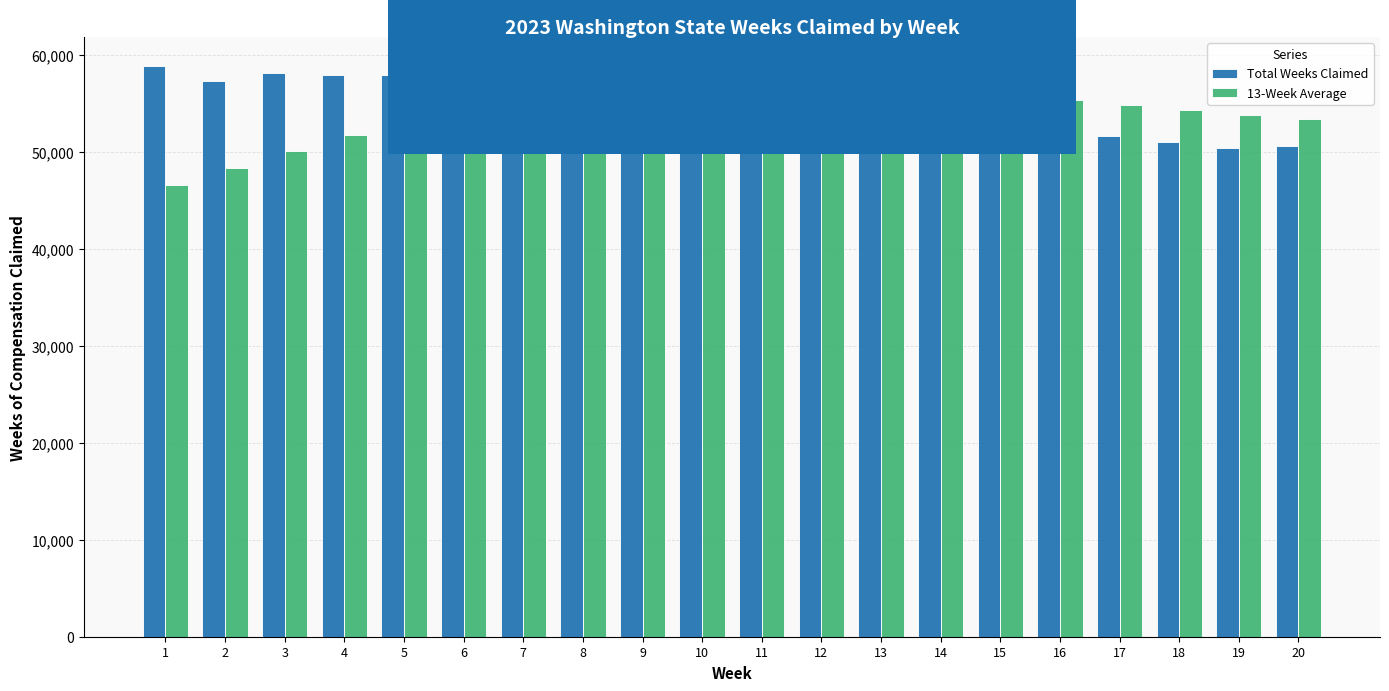

Does the chart contain stacked bars?

No